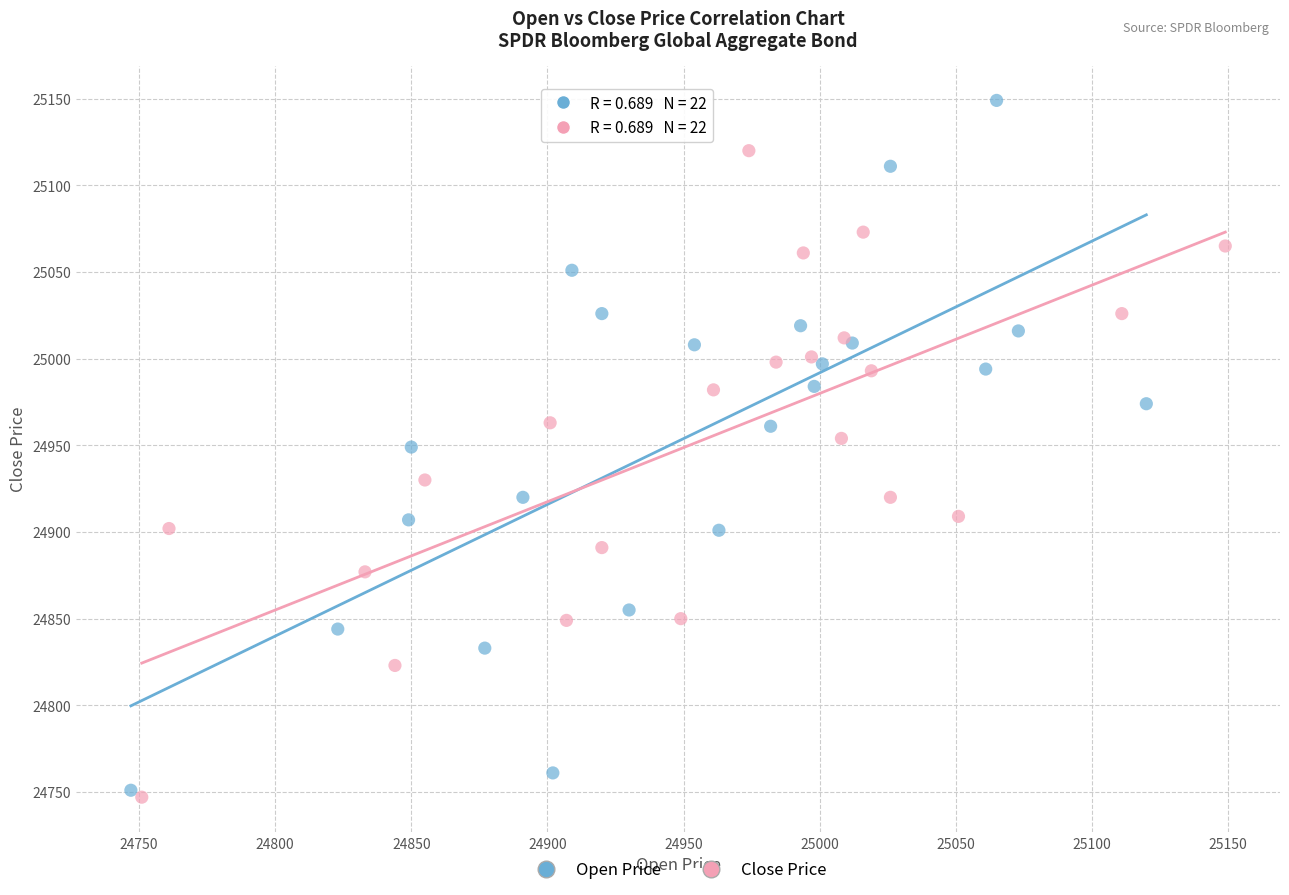

What are all the series names shown in the legend?

Open Price, Close Price